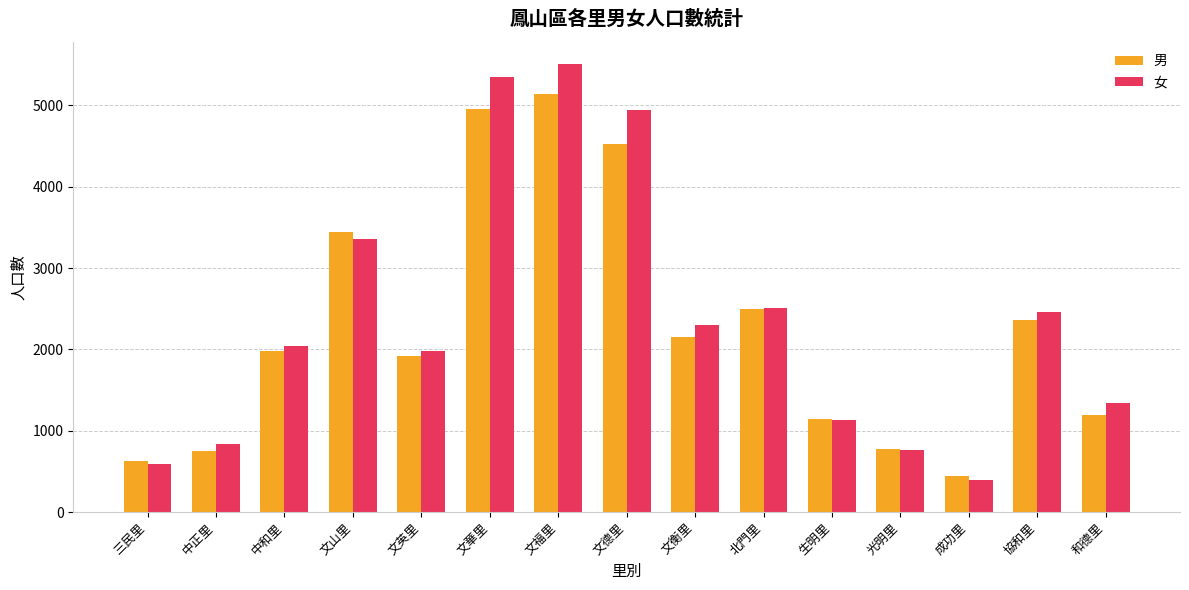

Between 文福里 and 文衡里, which series saw the biggest shift?

女